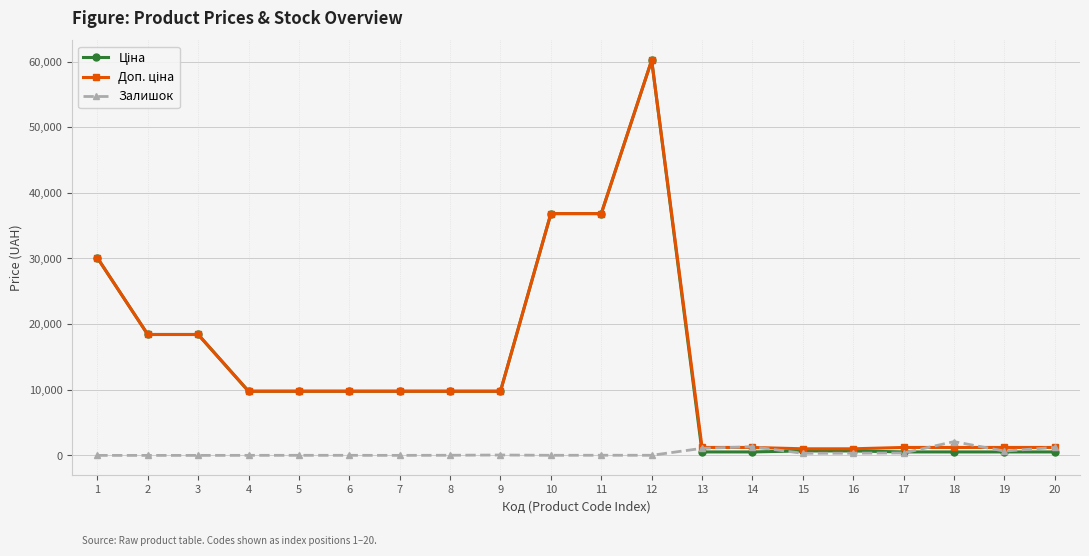

What is the total value across all series at 3?

36841.7